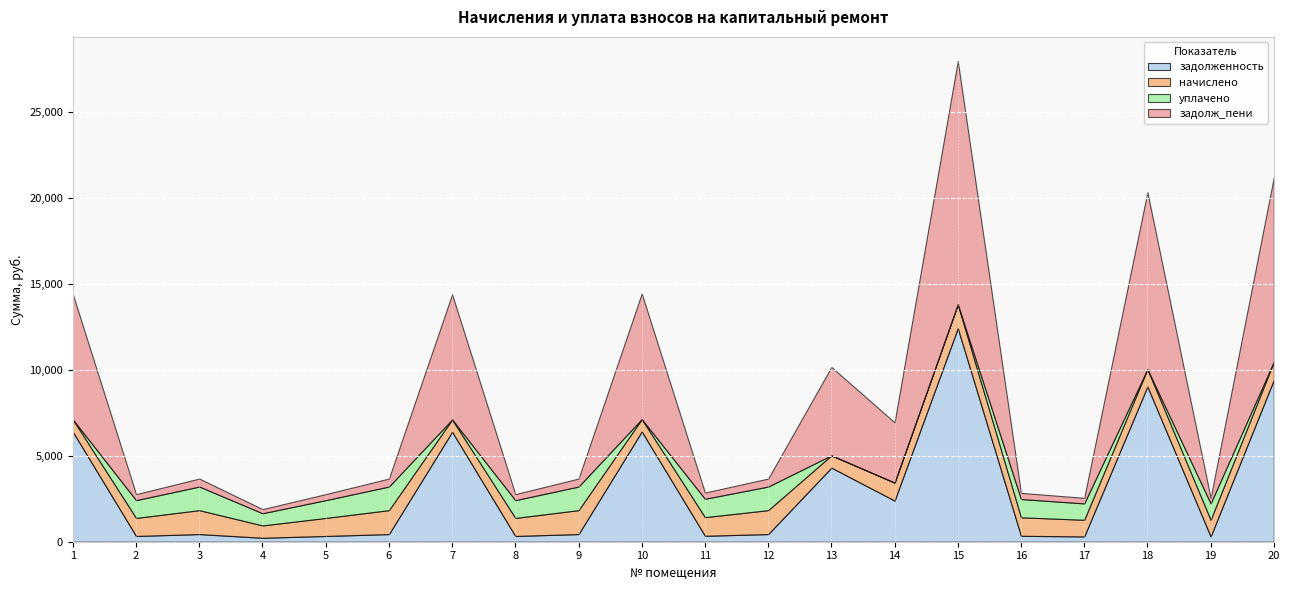

How many intersections are there between начислено and задолженность?

10